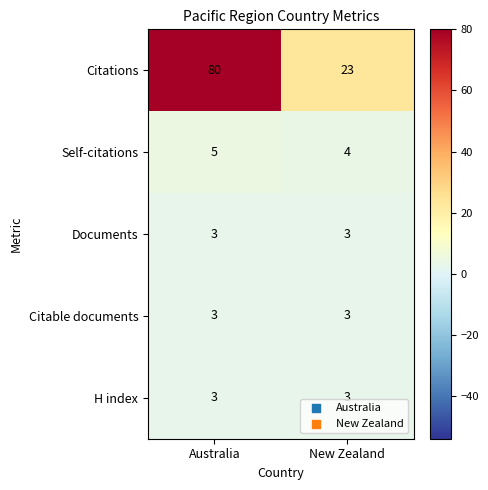

Which series changed the most between Australia and New Zealand?

Citations